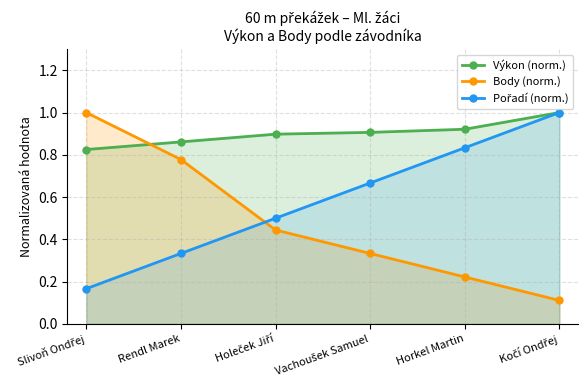

Where is Pořadí (norm.) nearest to the value 0?

Slivoň Ondřej